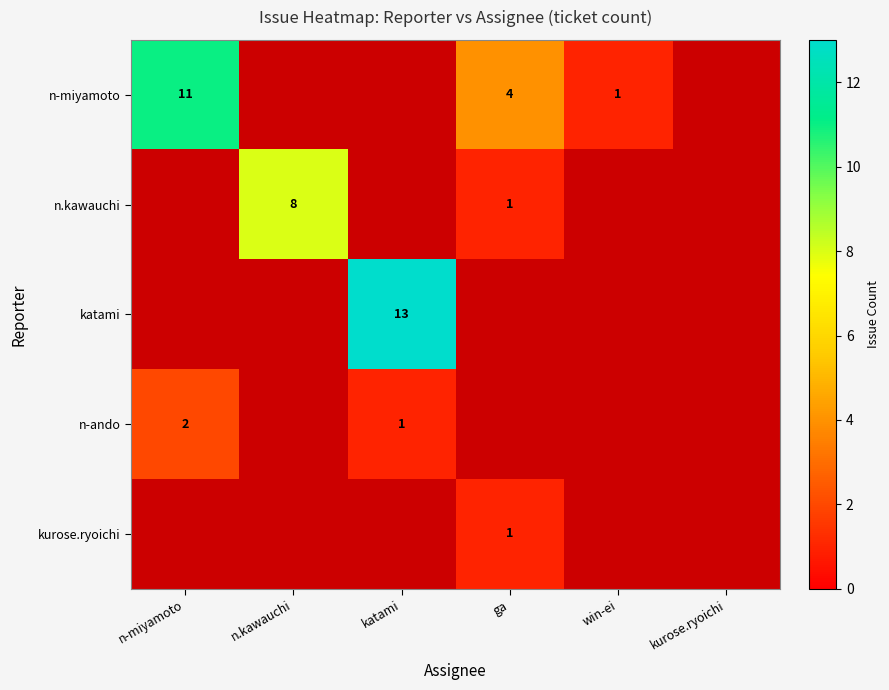

The value of katami at katami is 6. True or false?

False